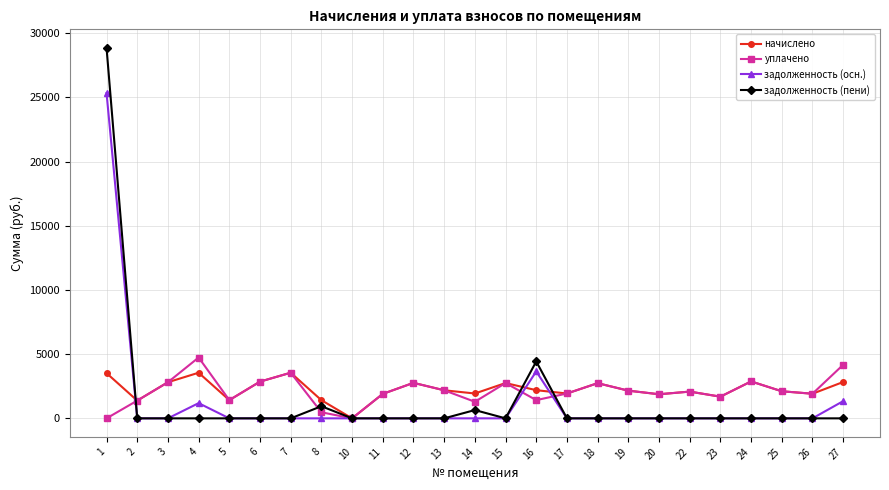

Between 4 and 10, which series saw the biggest shift?

уплачено